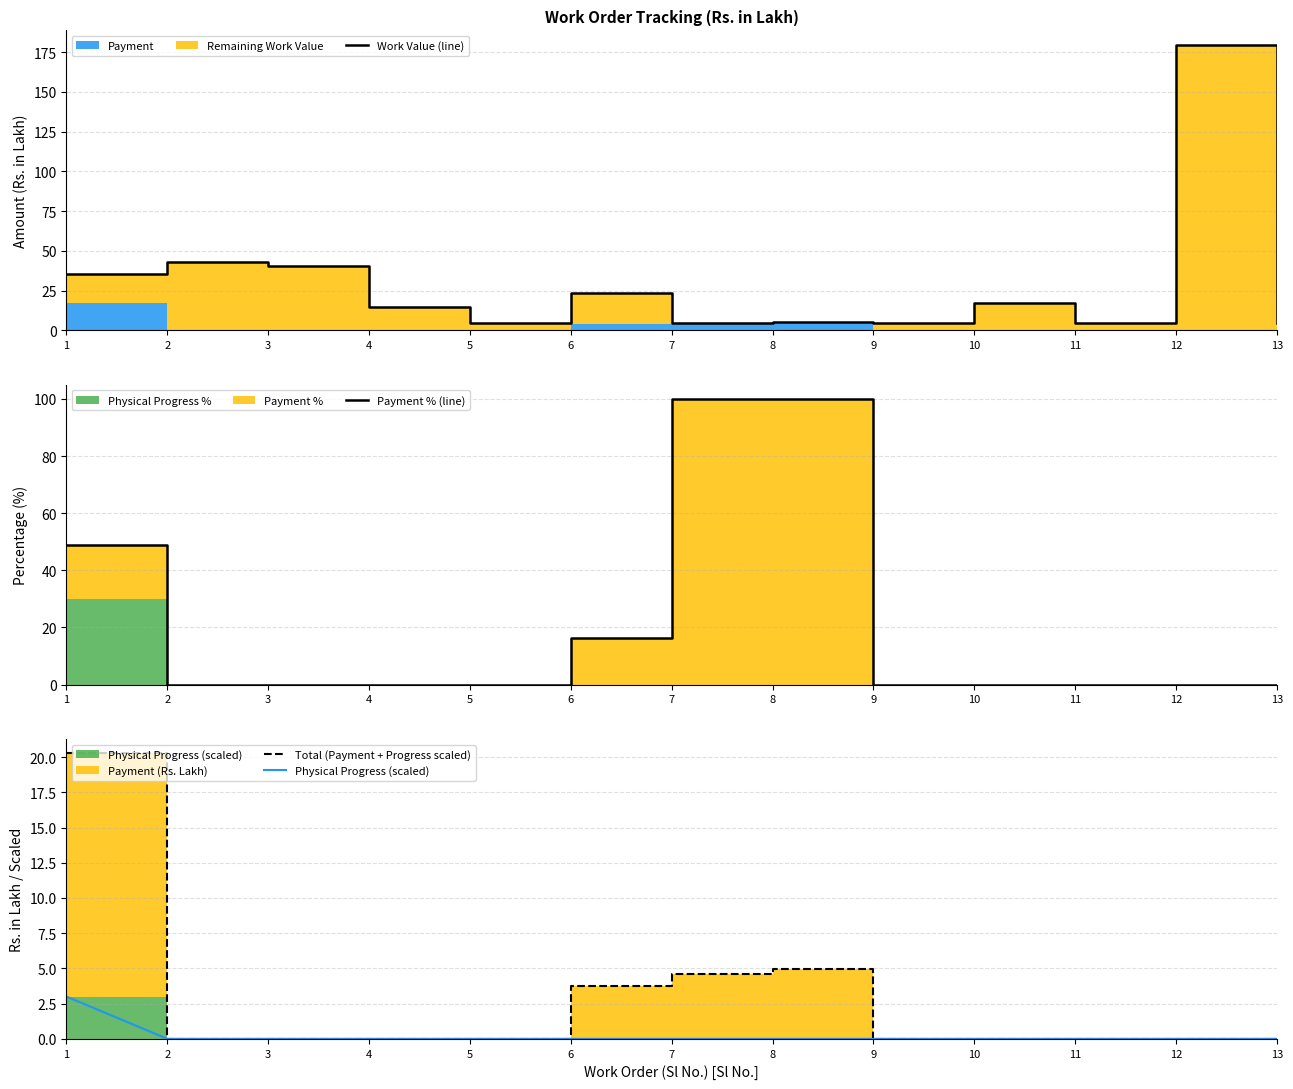

How many series are shown in this chart?

4